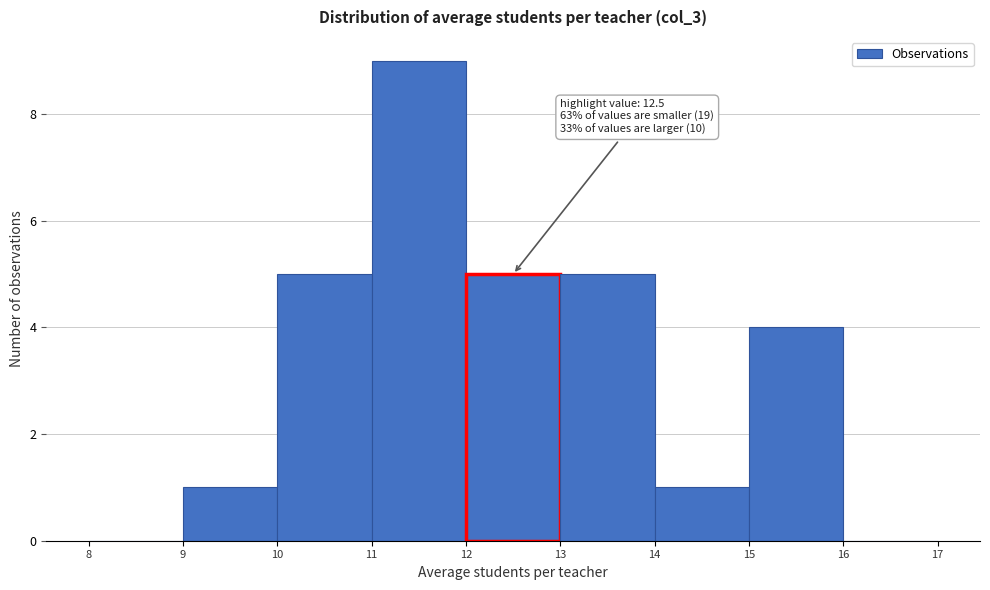

Over which range of the x-axis is the bar tallest?

11 to 12